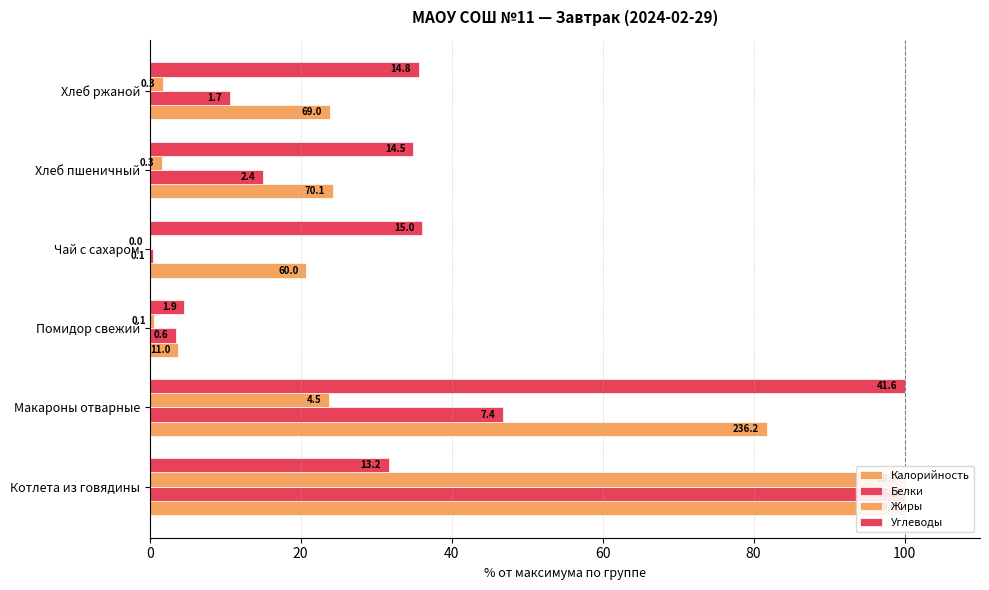

Does the chart contain any negative values?

No